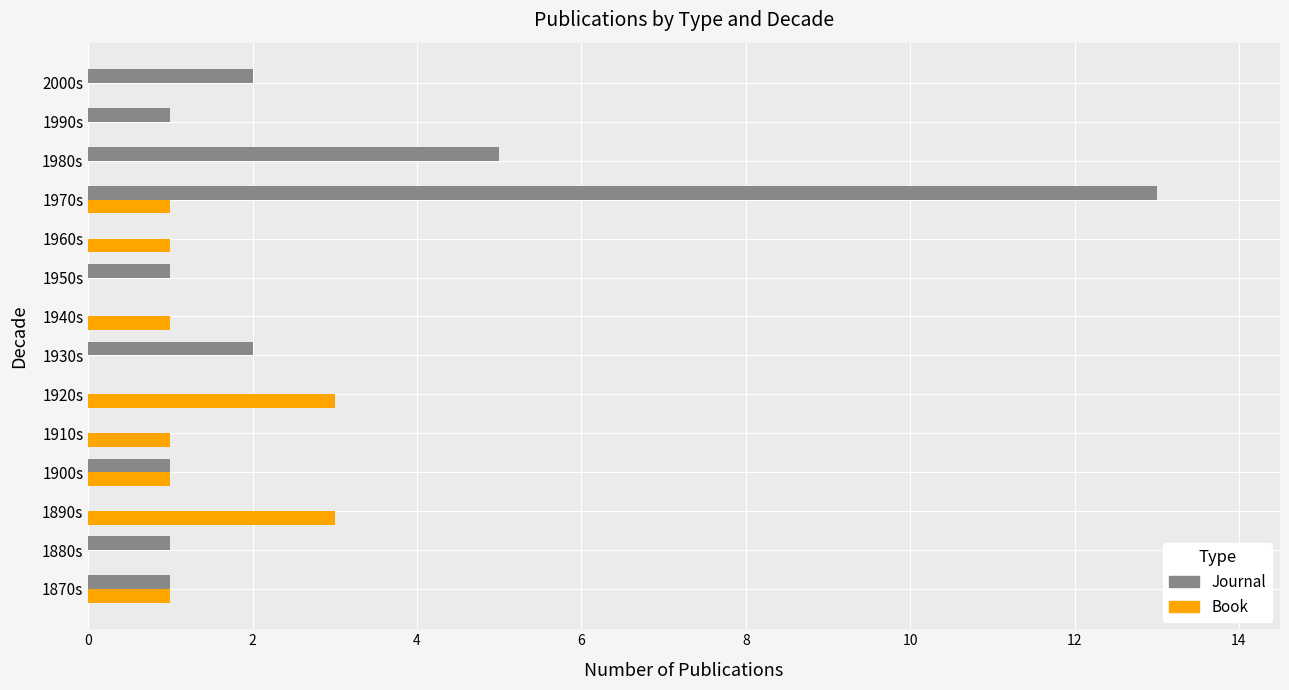

What is the maximum value for Journal?

13